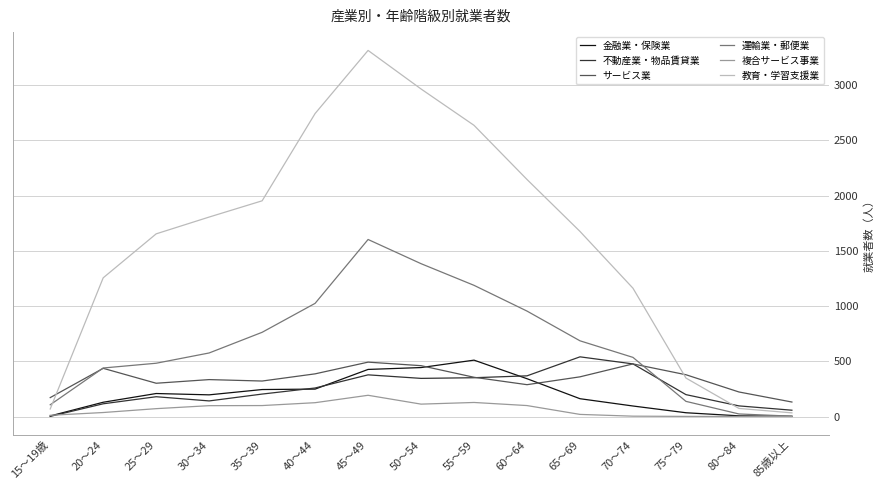

The value of 教育・学習支援業 at 65～69 is 1676. True or false?

True